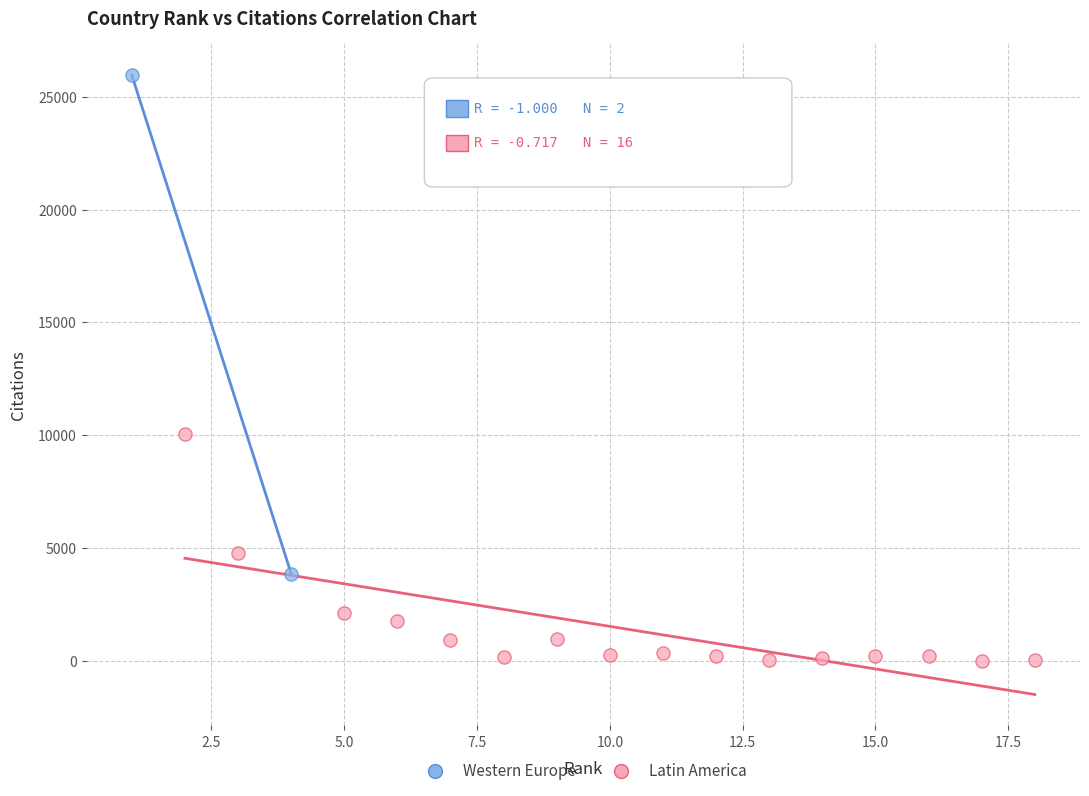

Which series has the widest spread of Y values?

Western Europe